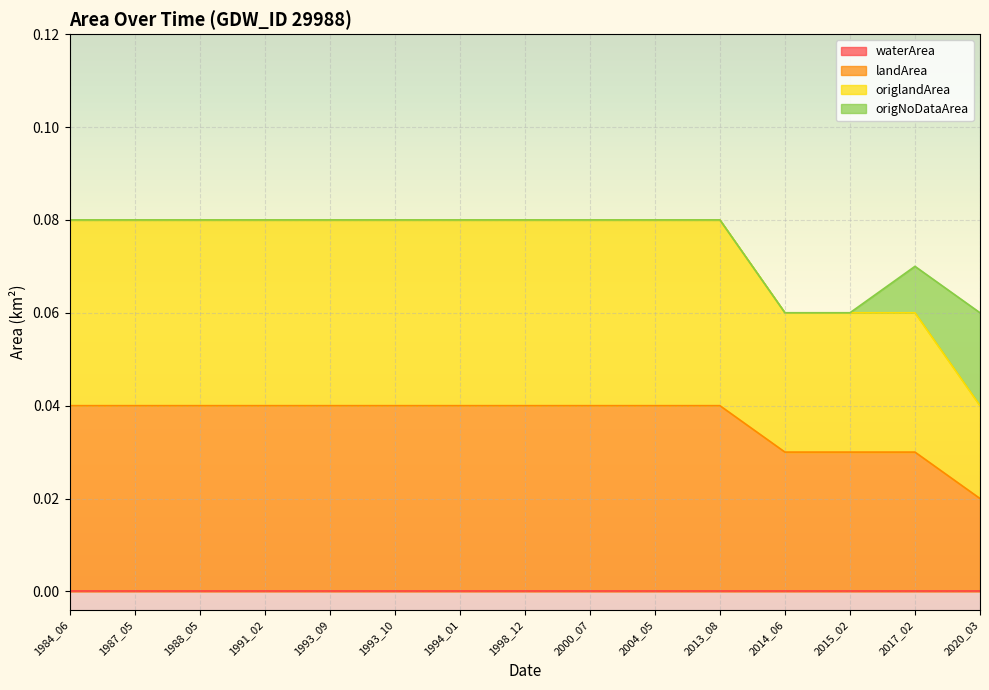

What is the sum of all landArea values?

0.6